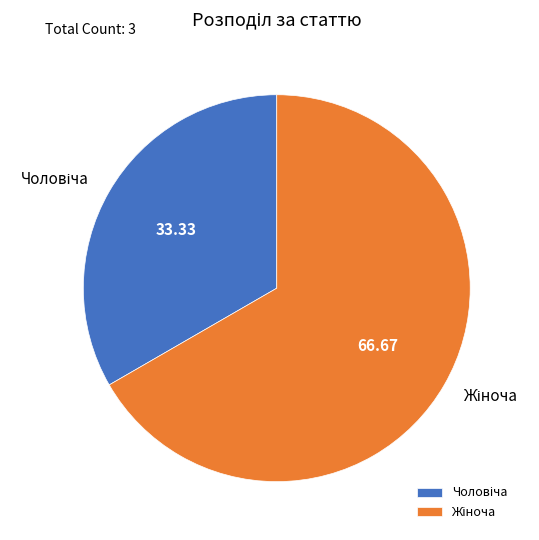

Is there a majority slice in this chart?

Yes